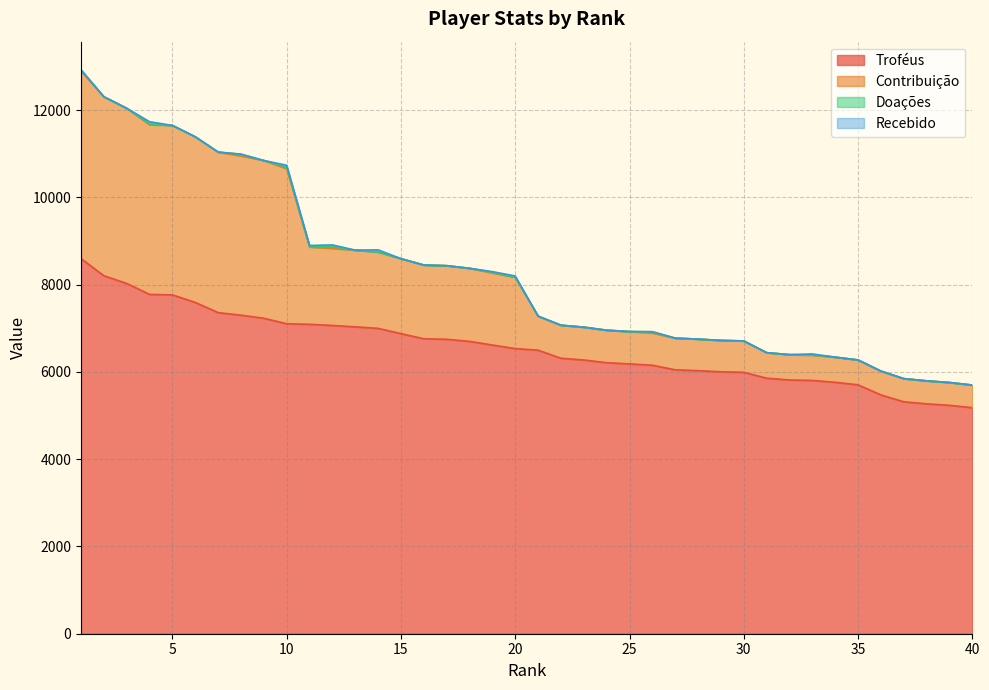

Which series has the widest spread of values?

Contribuição